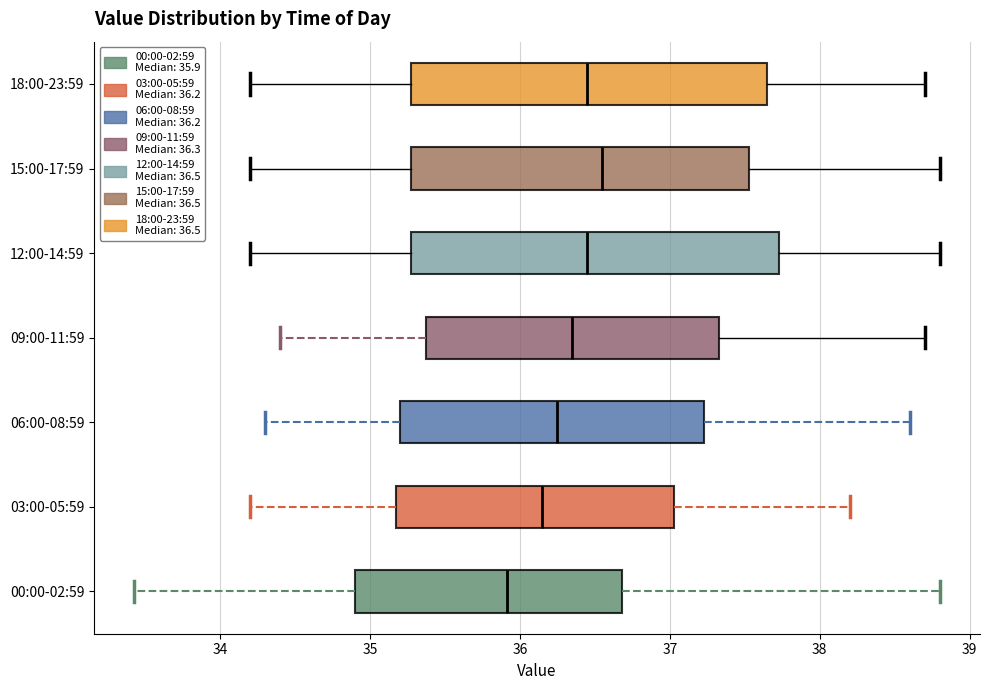

Reading bottom to top, transcribe this box plot: for each box, give where its median line is, the range the box spans, and where its two whiskers end, as read against the x-axis. The values are not printed on the chart, so give them approximately, as read against the axis.

00:00-02:59: median 35.9, box 34.9 to 36.7, whiskers 33.4 to 38.8
03:00-05:59: median 36.2, box 35.2 to 37.0, whiskers 34.2 to 38.2
06:00-08:59: median 36.3, box 35.2 to 37.2, whiskers 34.3 to 38.6
09:00-11:59: median 36.4, box 35.4 to 37.3, whiskers 34.4 to 38.7
12:00-14:59: median 36.5, box 35.3 to 37.7, whiskers 34.2 to 38.8
15:00-17:59: median 36.6, box 35.3 to 37.5, whiskers 34.2 to 38.8
18:00-23:59: median 36.5, box 35.3 to 37.7, whiskers 34.2 to 38.7